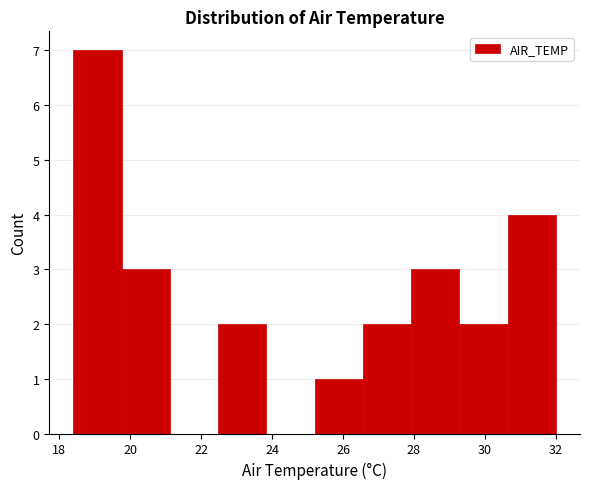

Reading left to right, transcribe this chart: for each bar, give the range it covers on the x-axis and its height. Neither the bar edges nor the heights are printed on the chart, so give them approximately, as read against the axes.

18.40 to 19.76: 7
19.76 to 21.12: 3
21.12 to 22.48: 0
22.48 to 23.84: 2
23.84 to 25.20: 0
25.20 to 26.56: 1
26.56 to 27.92: 2
27.92 to 29.28: 3
29.28 to 30.64: 2
30.64 to 32.00: 4